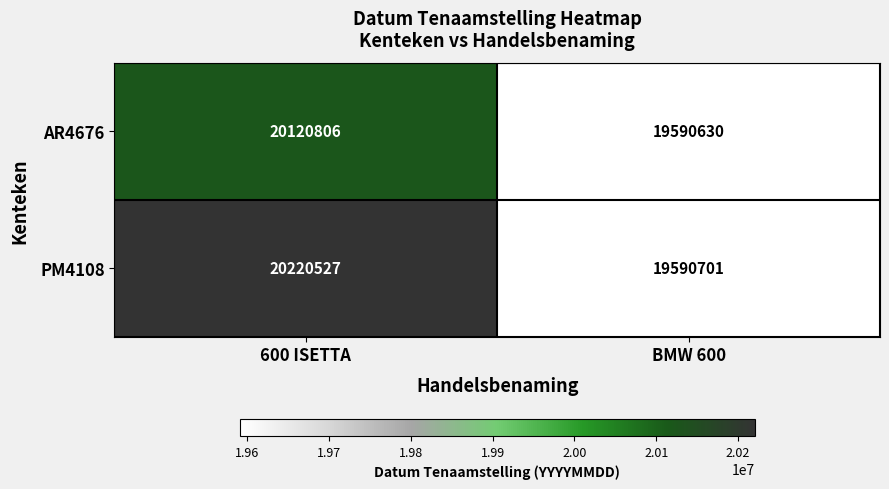

The value of AR4676 at 600 ISETTA is 20120806. True or false?

True